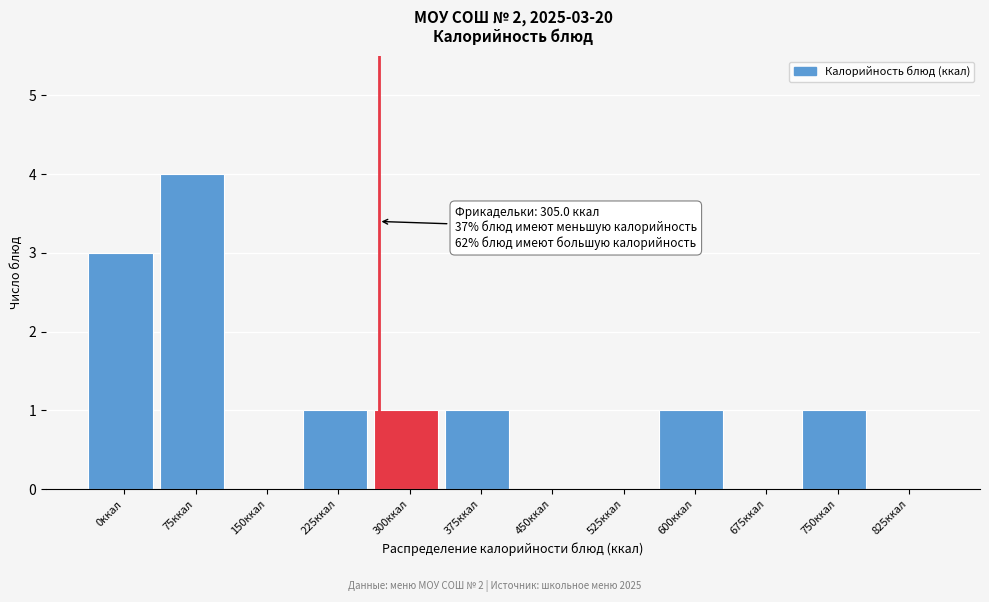

Which category has the highest value across all series?

75ккал